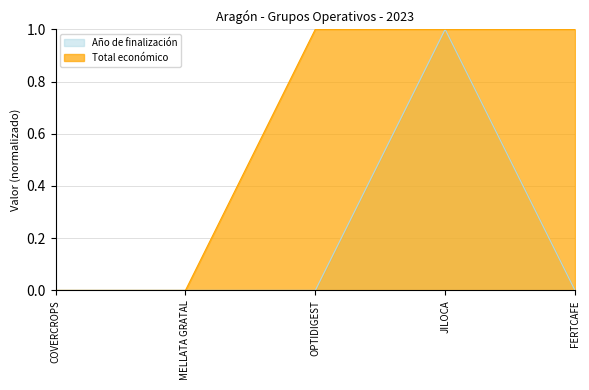

Reading right to left, transcribe all the data shown in this chart.

Año de finalización: FERTCAFE=0.0	JILOCA=1.0	OPTIDIGEST=0.0	MELLATA GRATAL=0.0	COVERCROPS=0.0
Total económico: FERTCAFE=1.0	JILOCA=1.0	OPTIDIGEST=1.0	MELLATA GRATAL=0.0	COVERCROPS=0.0